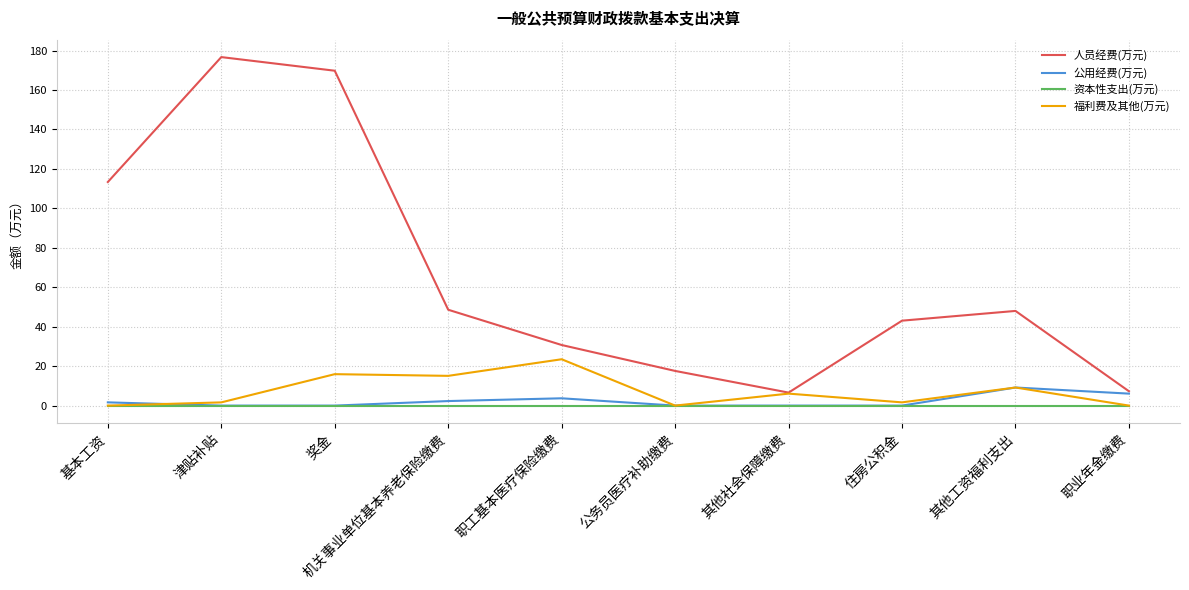

Does the chart have visible grid lines?

Yes